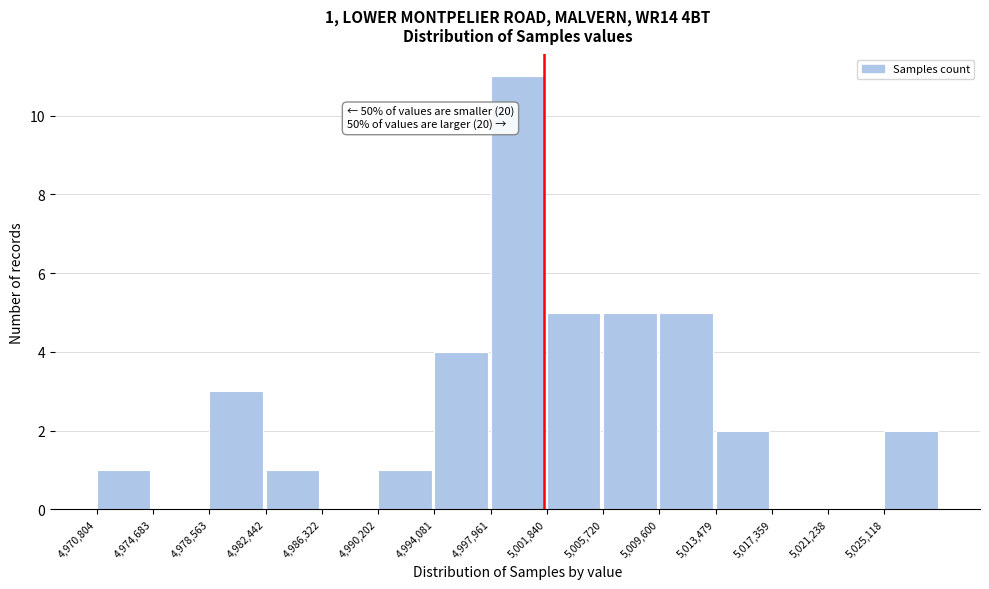

Over which range of the x-axis is the bar tallest?

4998000 to 5002000